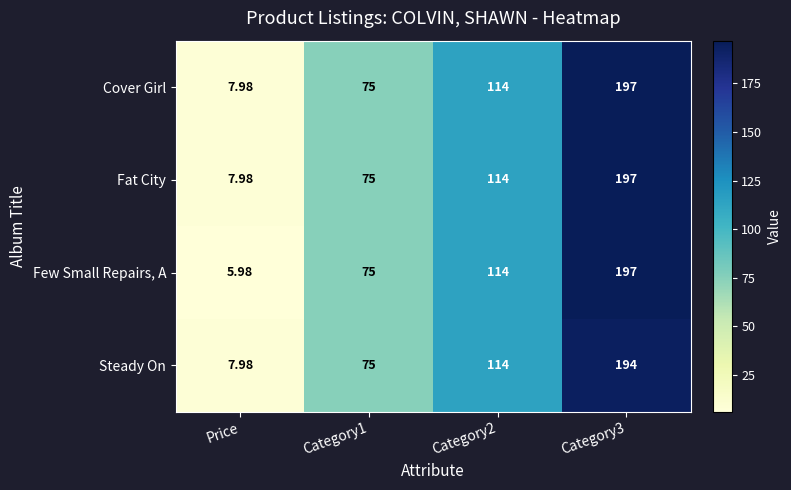

Between Price and Category1, which series saw the biggest shift?

Few Small Repairs, A